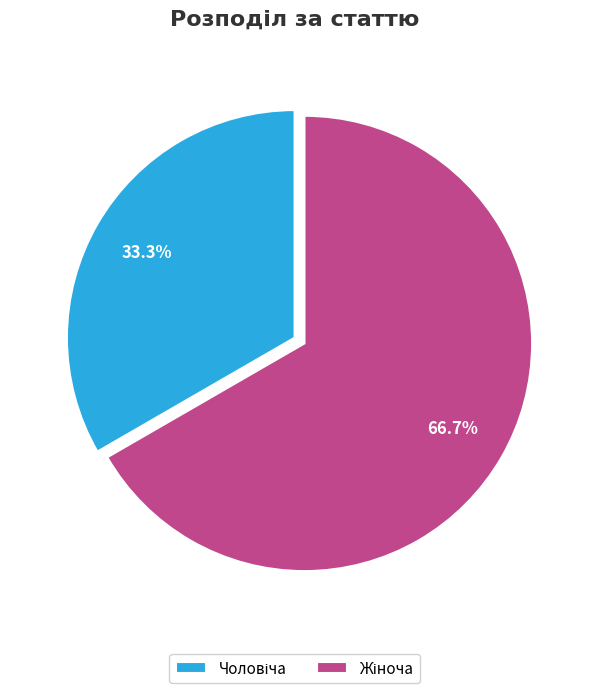

Is there any slice that represents more than half of the pie?

Yes